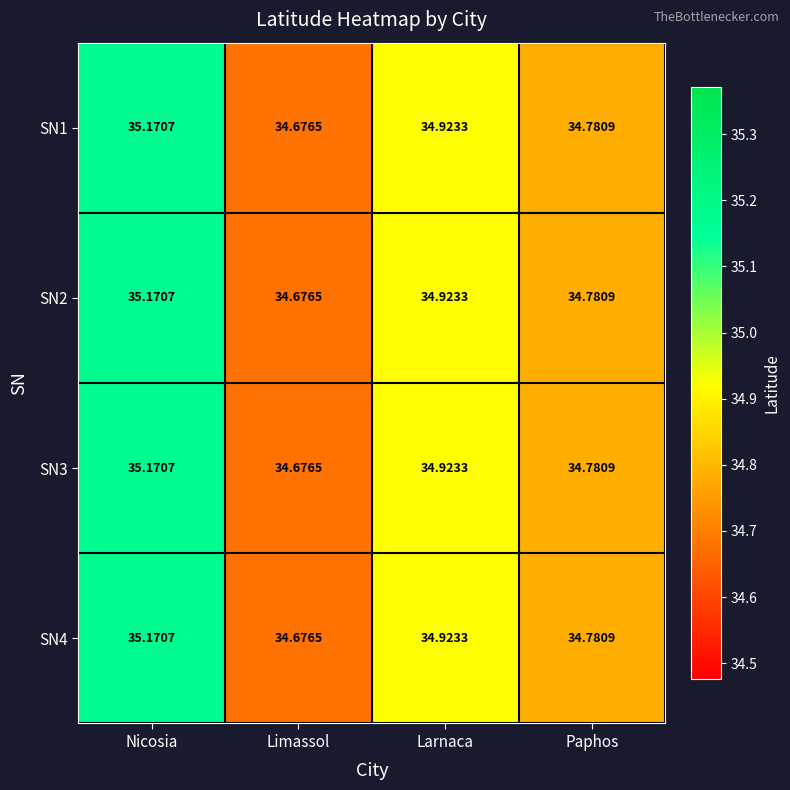

Rank the categories by SN1 value from highest to lowest.

Nicosia, Larnaca, Paphos, Limassol